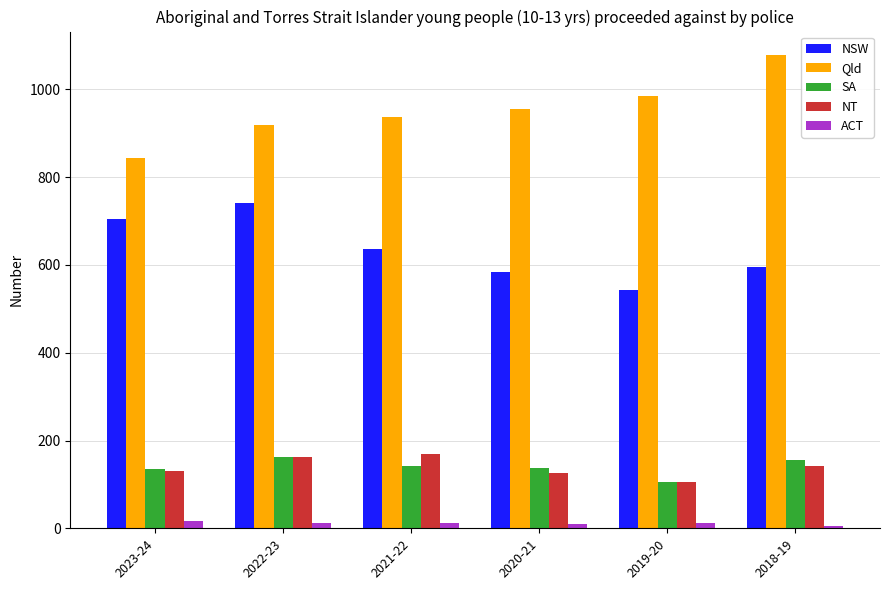

Is it true that NSW equals 595 at 2018-19?

True